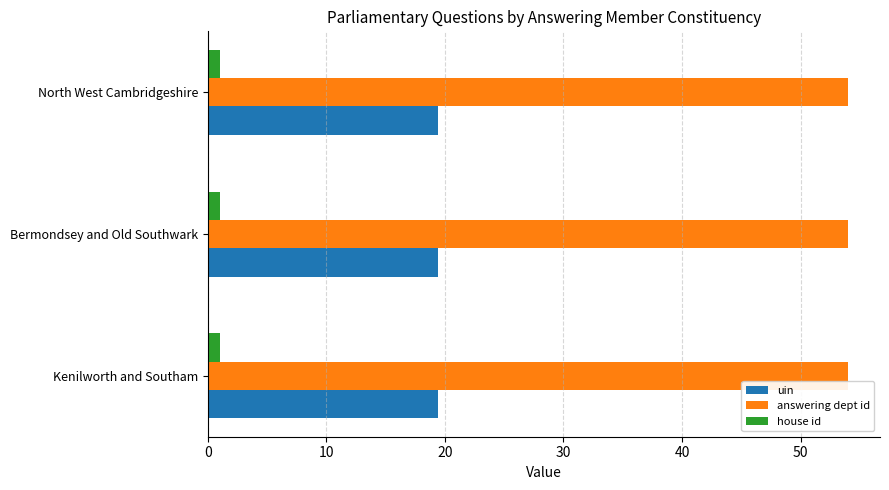

List the series in order of their peak value, highest first.

answering dept id, uin, house id